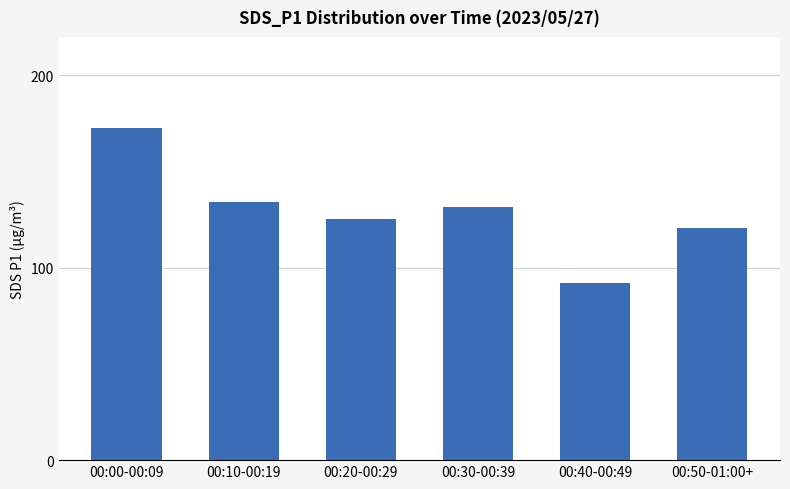

List the labels in order of value, largest first.

00:00-00:09, 00:10-00:19, 00:30-00:39, 00:20-00:29, 00:50-01:00+, 00:40-00:49